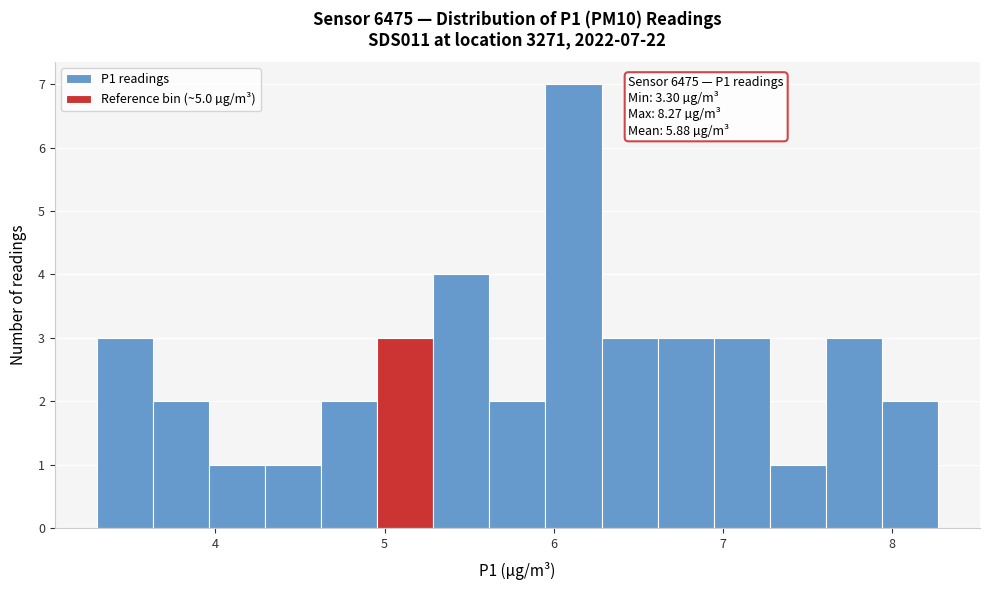

Read against the x-axis, roughly where is the centre of the tallest bar?

6.1